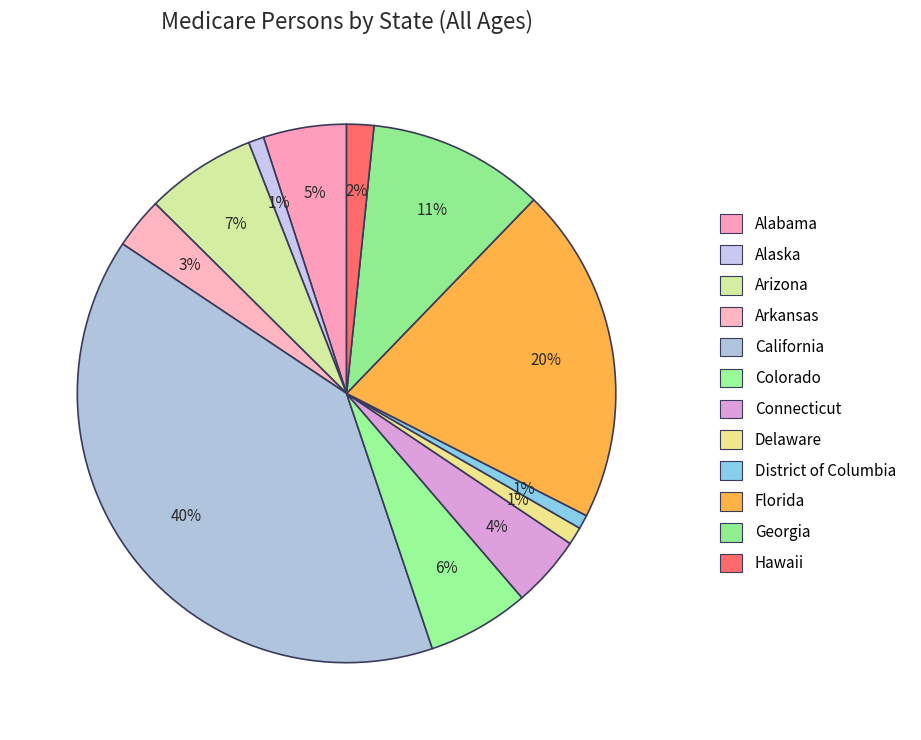

Is it true that District of Columbia is 1% of the pie?

True